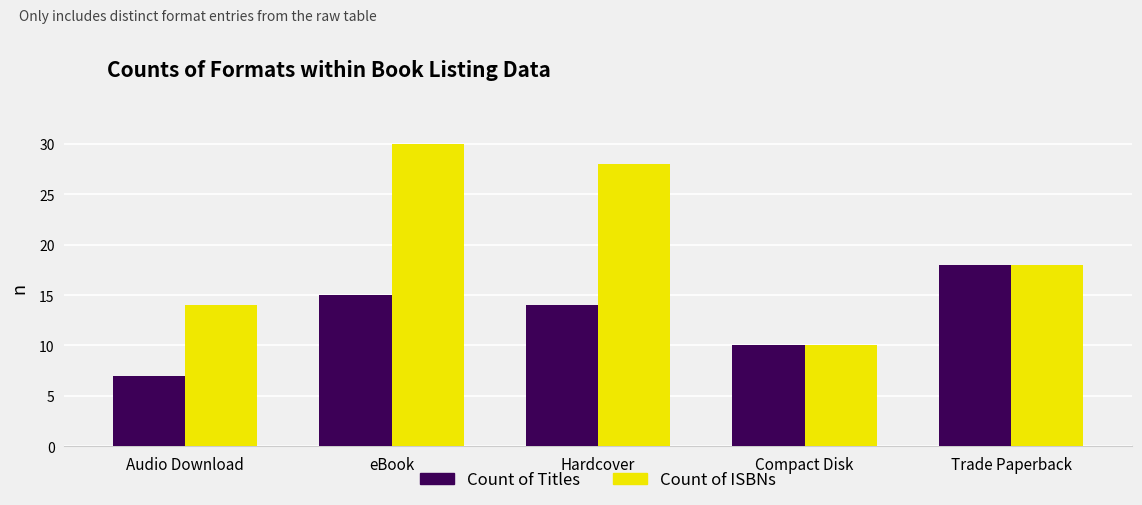

How many data points does each series have?

5